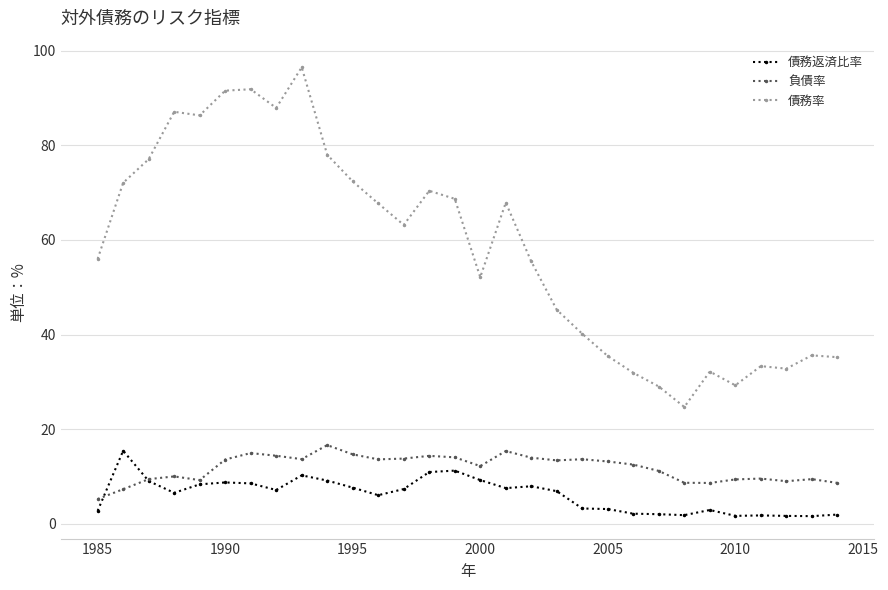

Which series has the largest range (max minus min)?

債務率